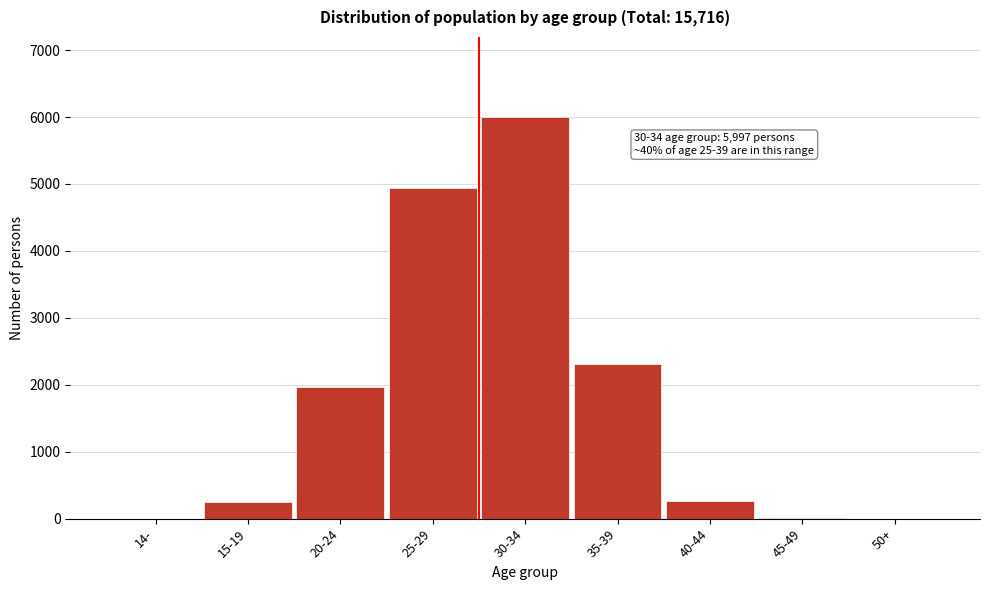

Which label corresponds to the largest value in the chart?

30-34